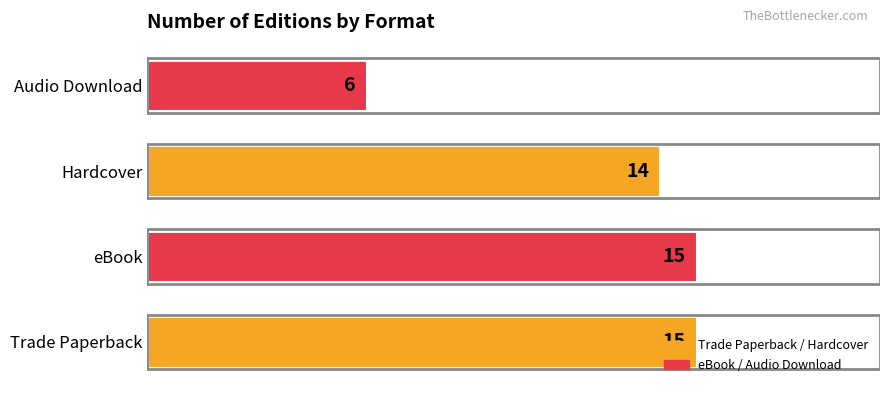

What is the minimum value shown in the chart?

6